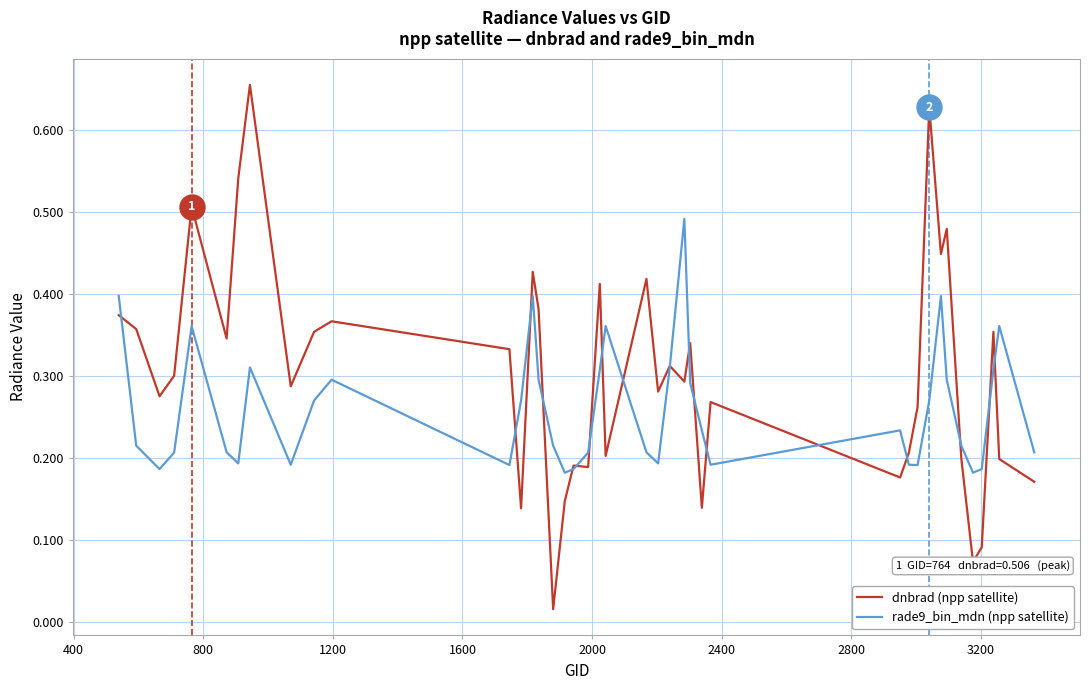

How many interior local peaks does the rade9_bin_mdn (npp satellite) series have?

9